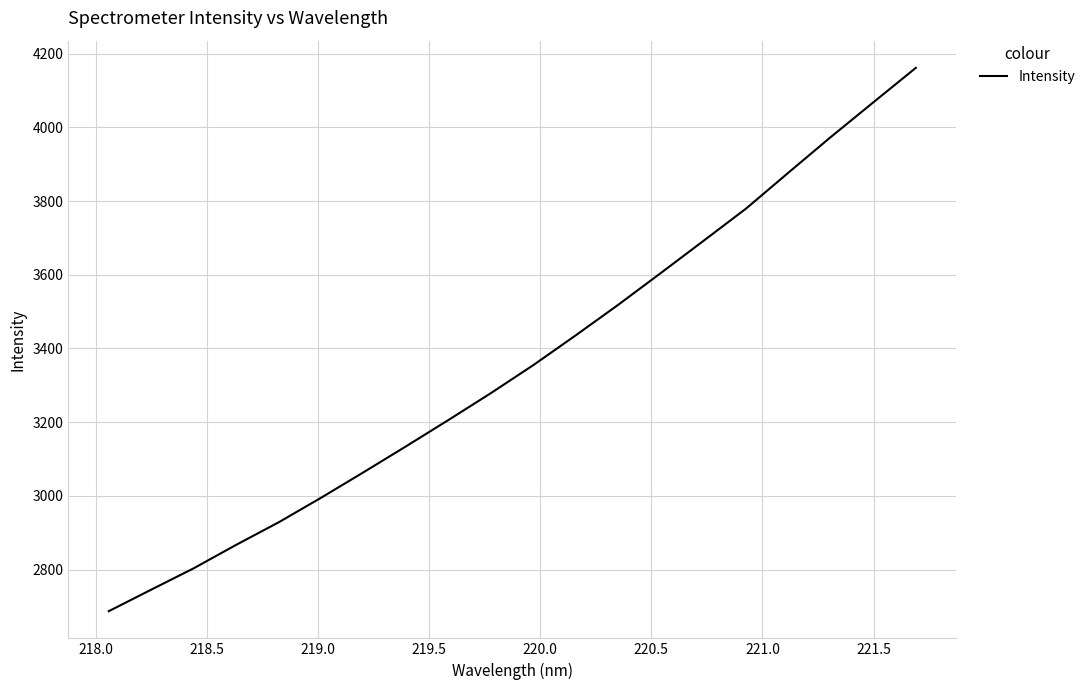

What is the greatest value displayed?

4161.4